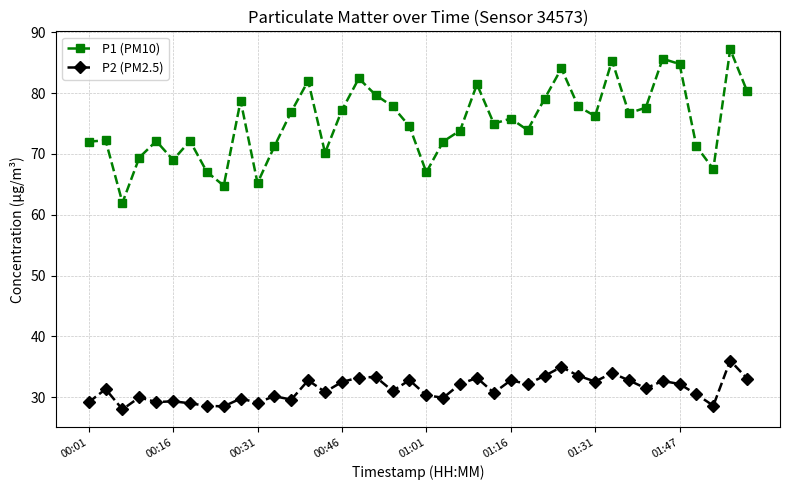

How many data points does each series have?

40